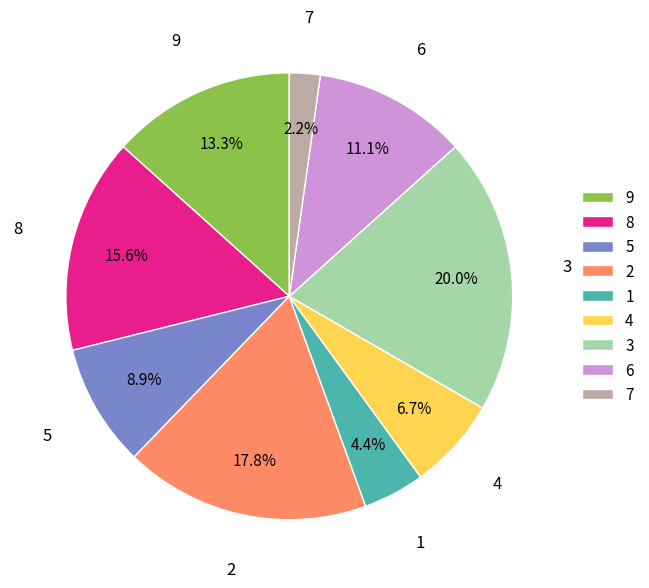

Rank the categories by value from highest to lowest.

3, 2, 8, 9, 6, 5, 4, 1, 7